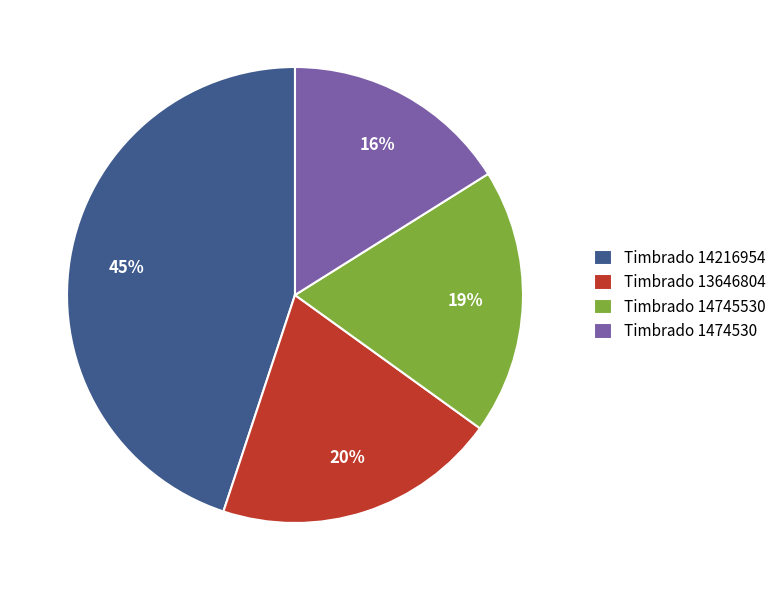

To the nearest percent, what is the combined percentage of Timbrado 13646804 and Timbrado 1474530?

36%